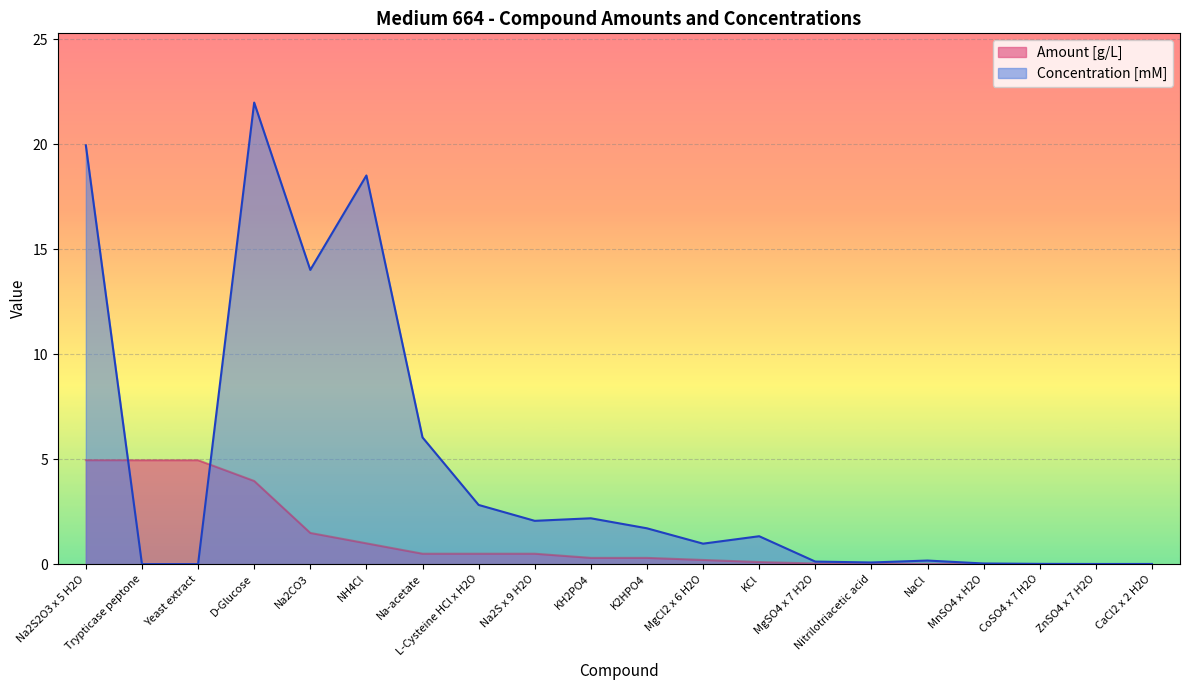

At Yeast extract, list the series in order from largest to smallest.

Amount [g/L], Concentration [mM]